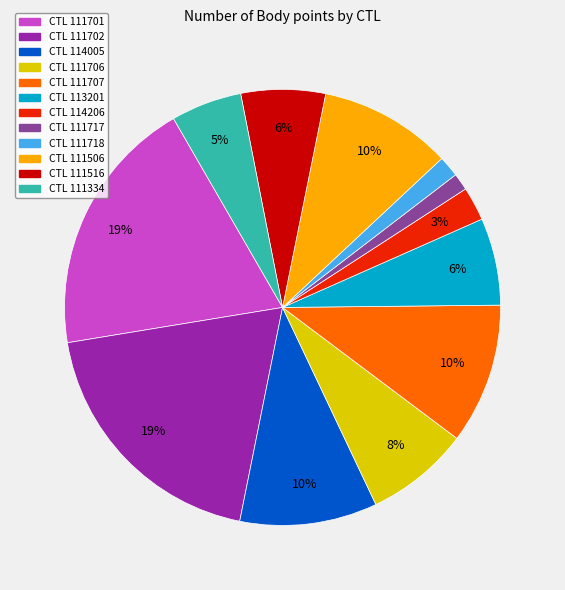

Is there any slice that represents more than half of the pie?

No